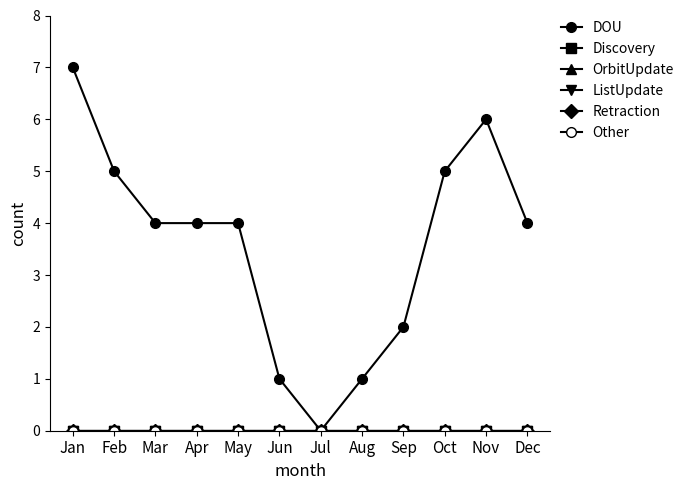

At Sep, list the series in order from smallest to largest.

Discovery, OrbitUpdate, ListUpdate, Retraction, Other, DOU